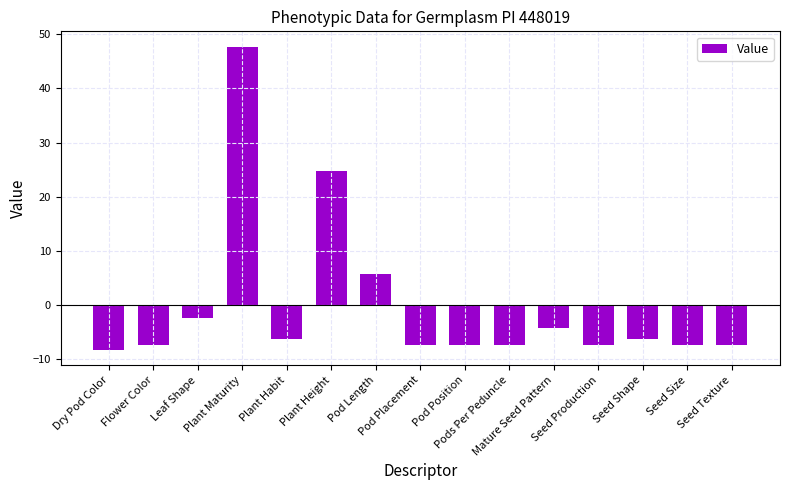

What is the label of the 5th bar from the right?

Mature Seed Pattern